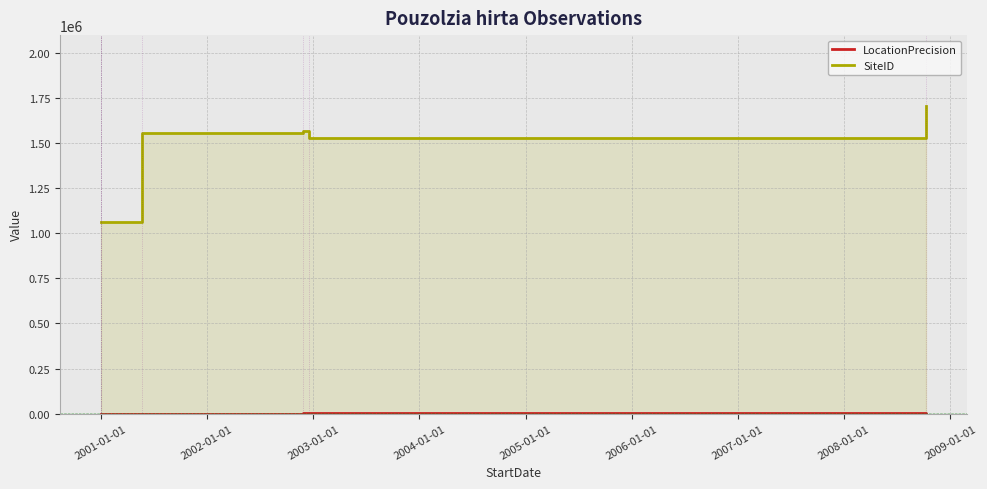

Which series has the largest total across all categories?

SiteID